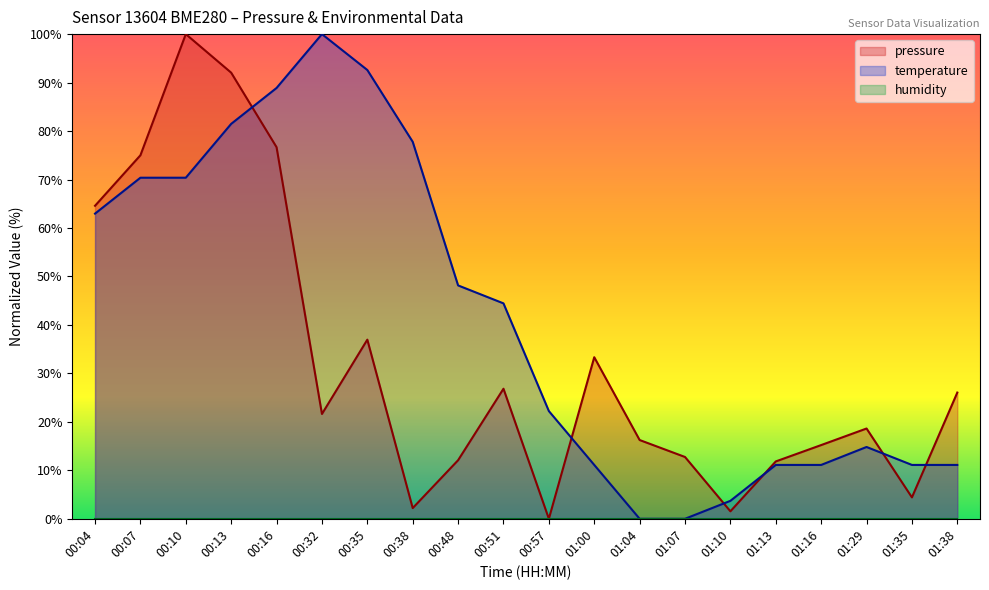

The value of pressure at 01:00 is 33.3. True or false?

True